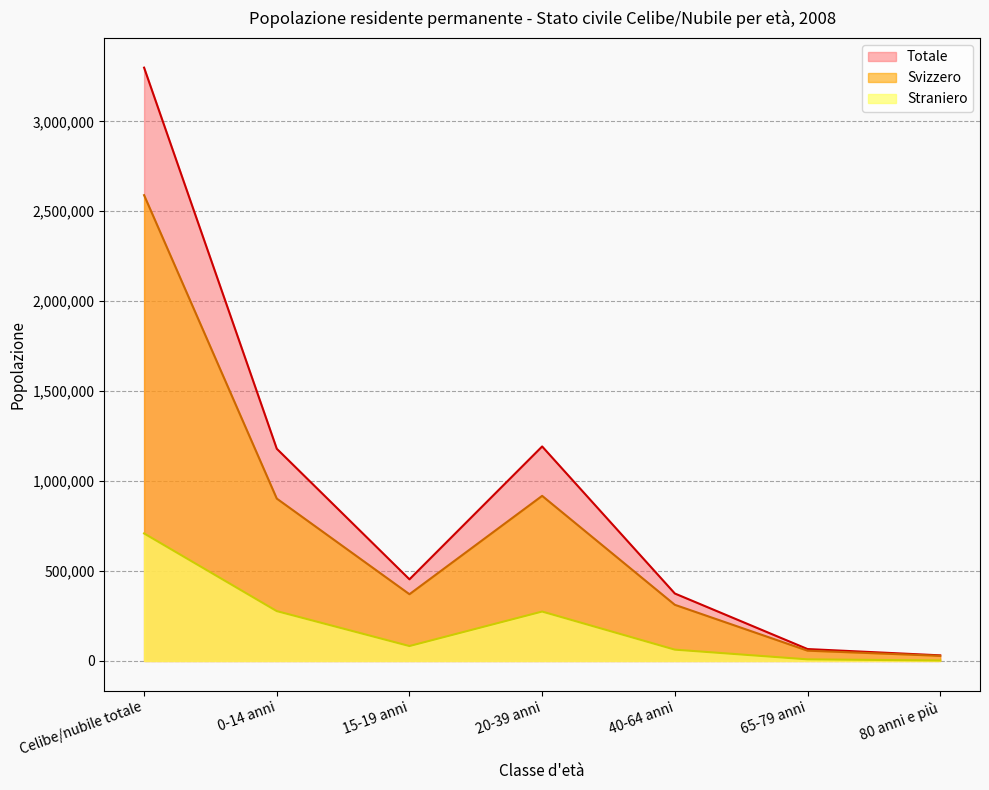

How many values in the Totale series exceed 453822?

3